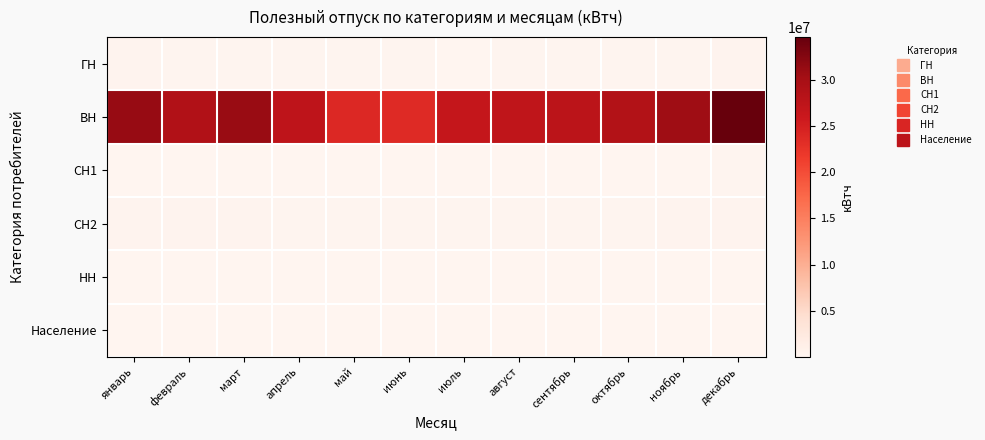

At how many categories does at least one series exceed 29195125?

4